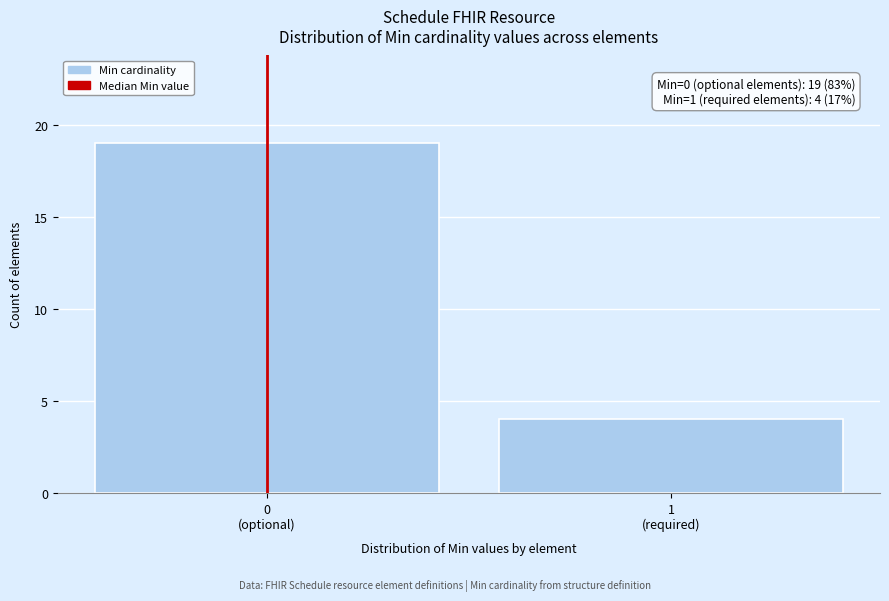

Reading left to right, list all the values displayed in this chart.

19	4